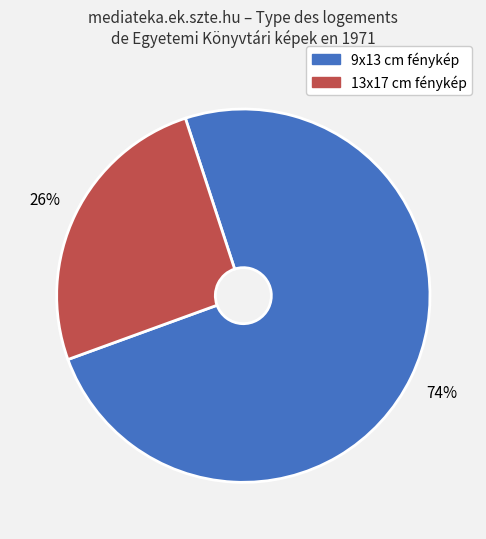

Is there a majority slice in this chart?

Yes